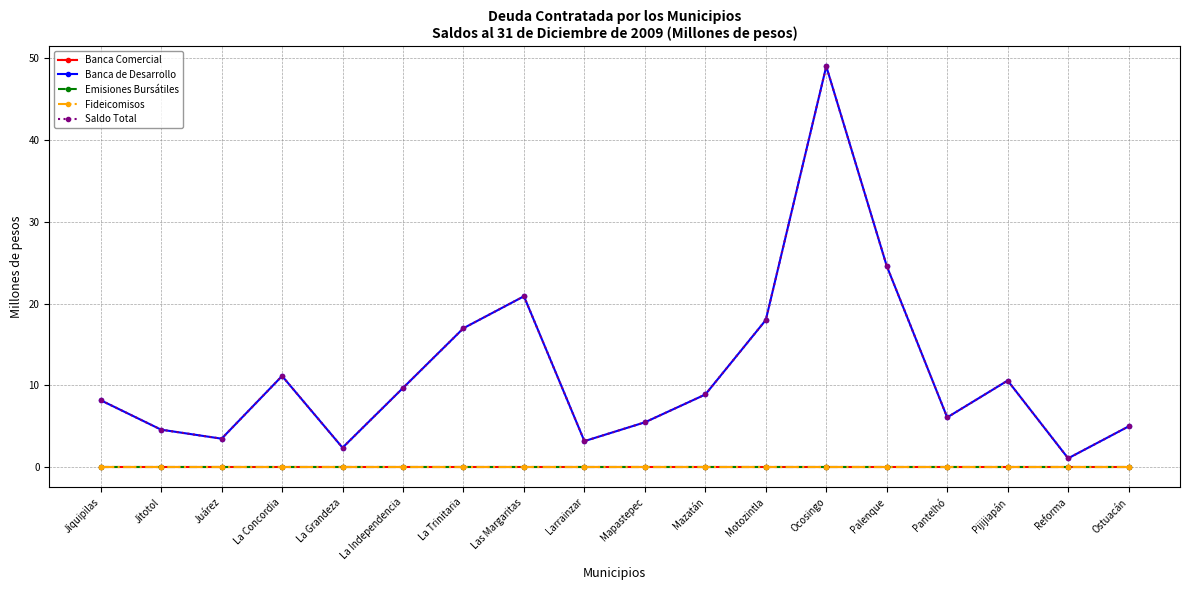

Is it true that Banca Comercial equals 0.0 at La Trinitaria?

True